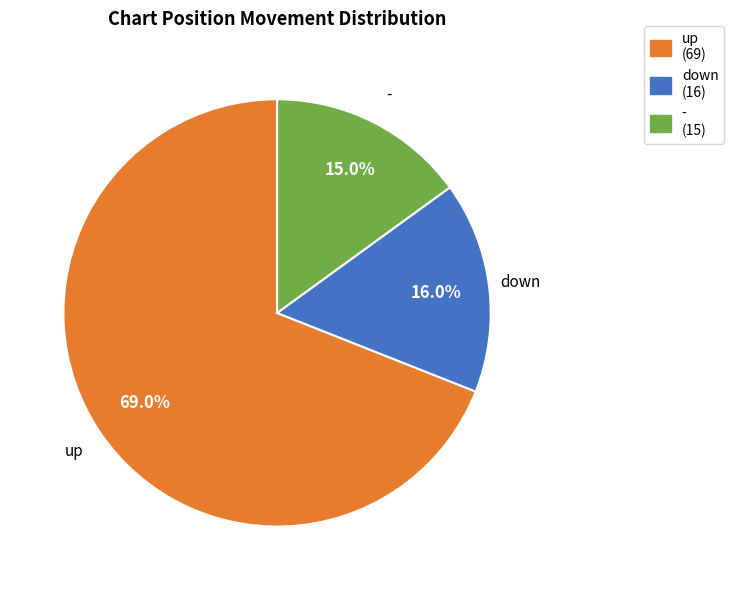

Which category accounts for the majority?

up